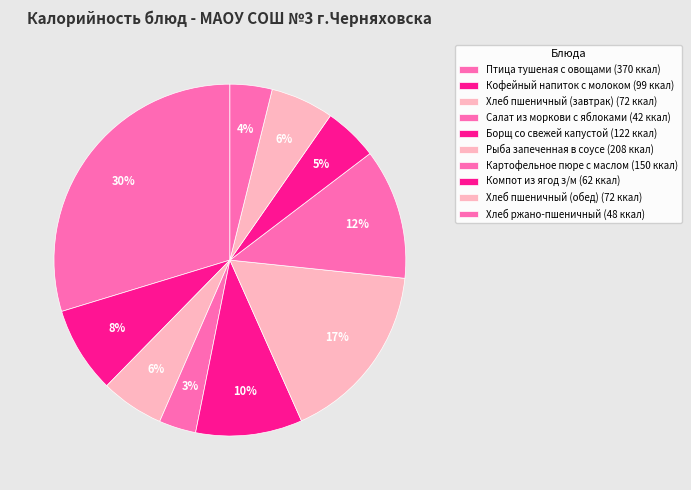

Count the number of slices in the pie.

10